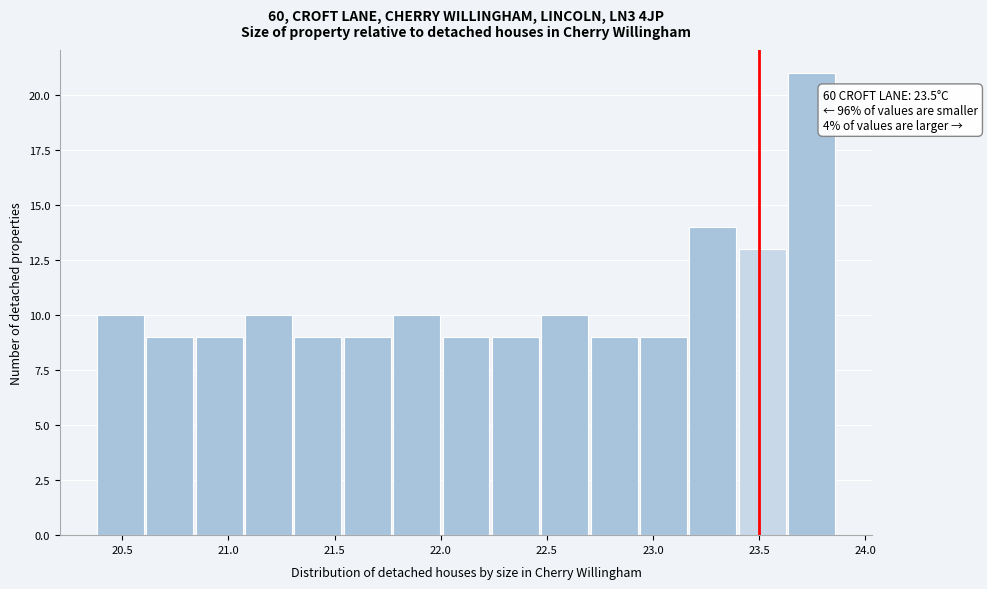

Over which range of the x-axis is the bar tallest?

23.65 to 23.85